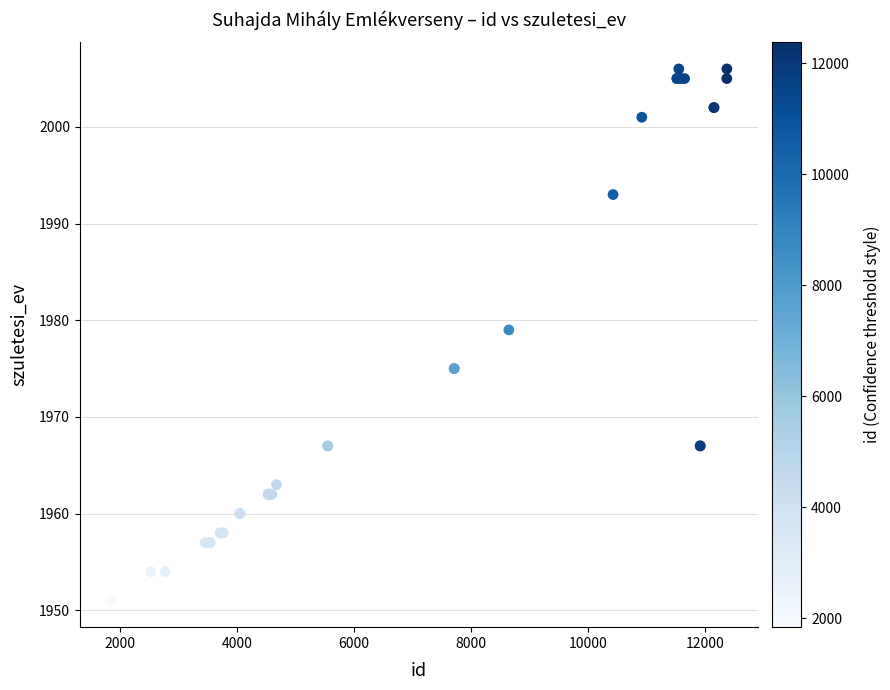

What Y value in the scatter plot is closest to 1978?

1979